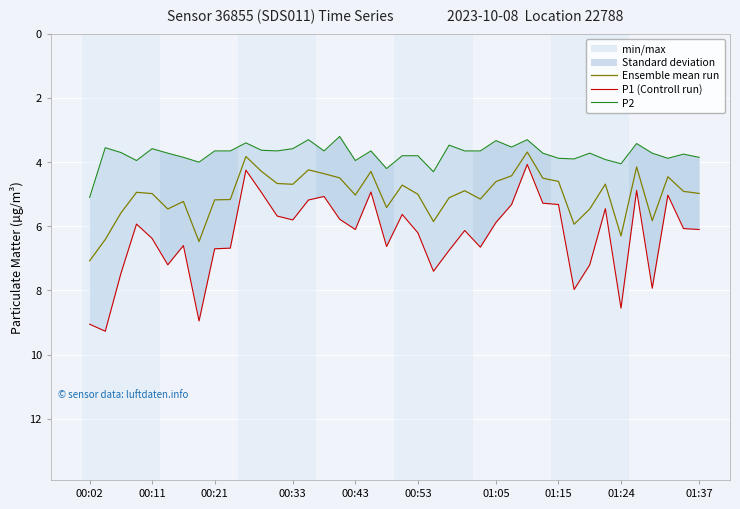

Which category has the highest value in the Ensemble mean run series?

00:02